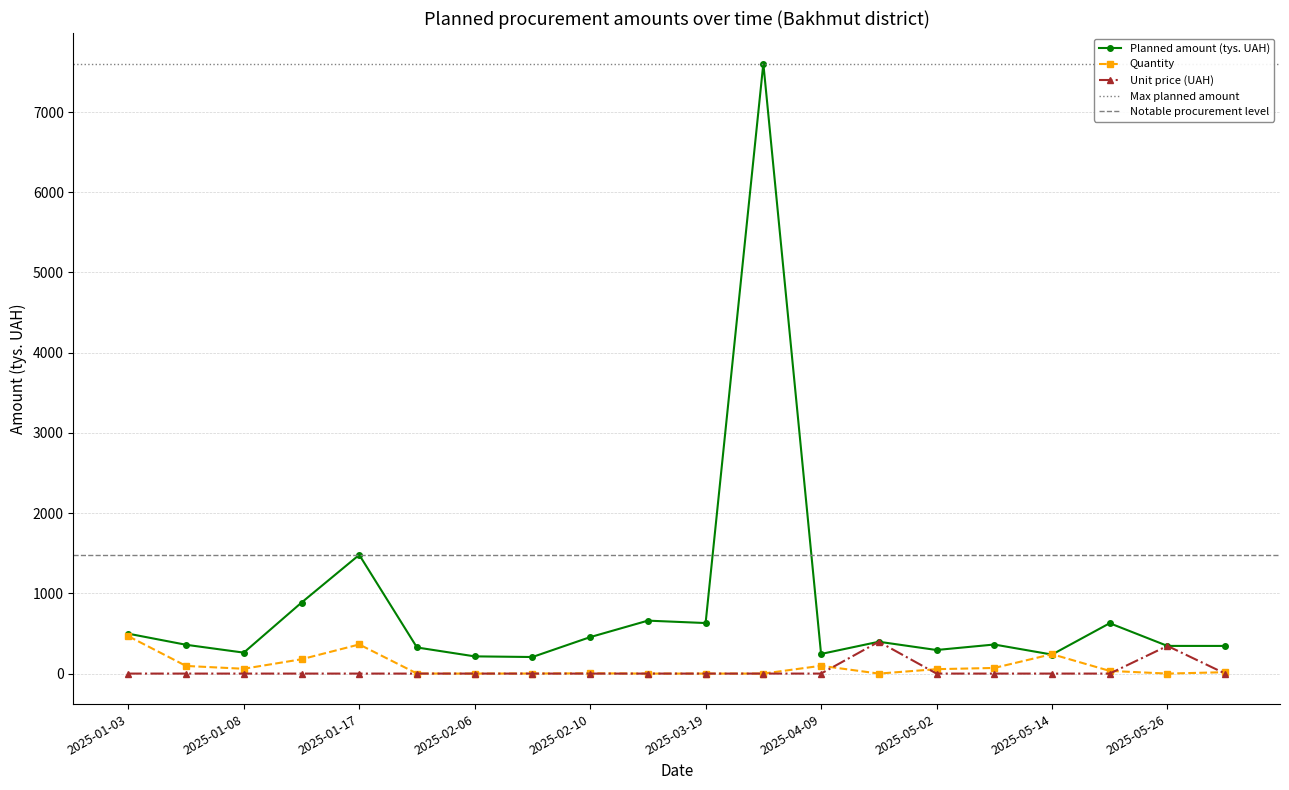

Is the value of Unit price (UAH) at 2025-05-14 greater than the value of Planned amount (tys. UAH) at 2025-05-19?

No